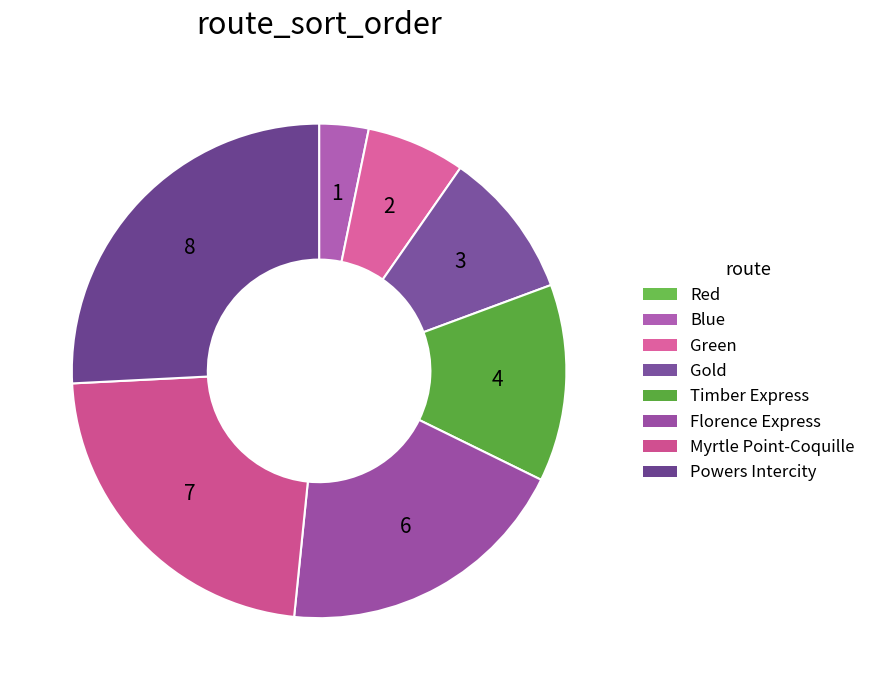

Does any single category account for the majority?

No